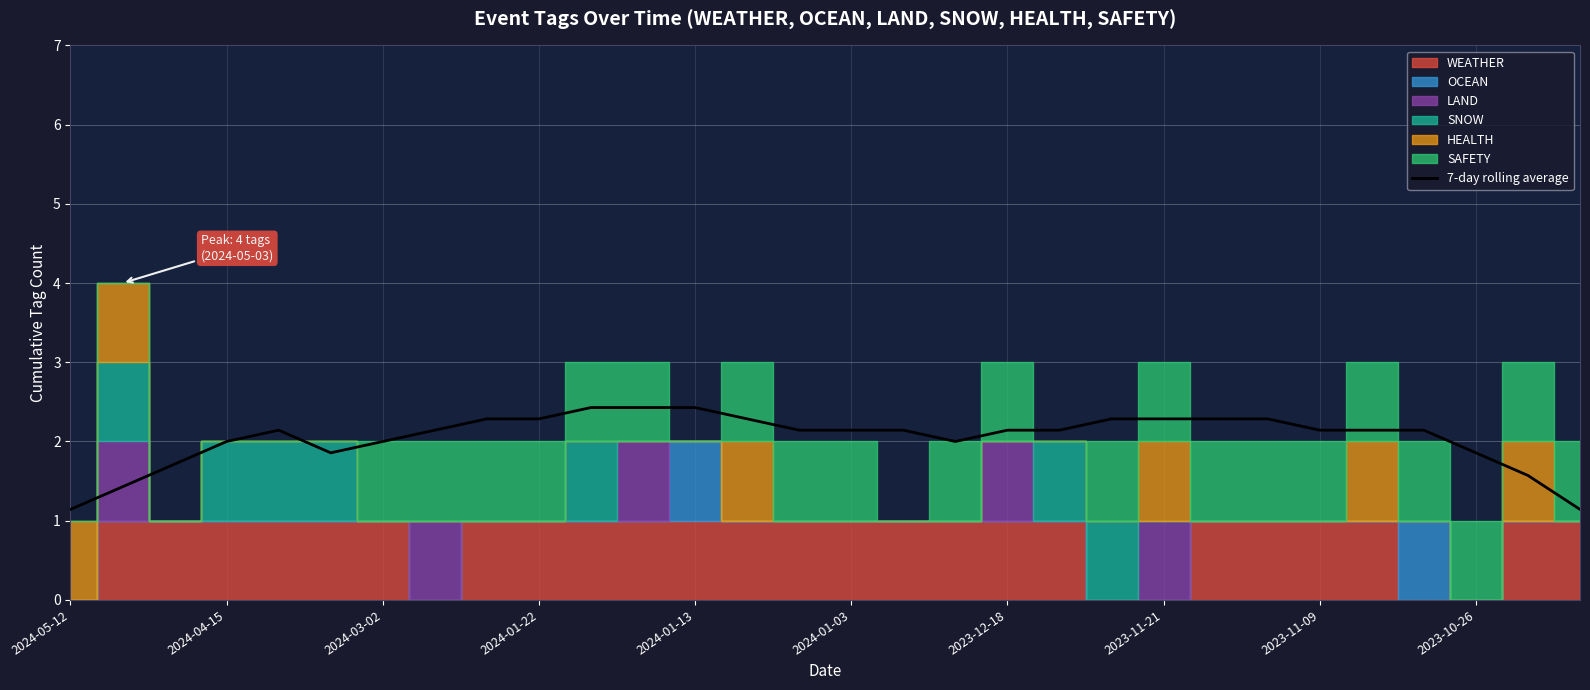

What is the change in value from 2024-05-12 to 14?

+1.0